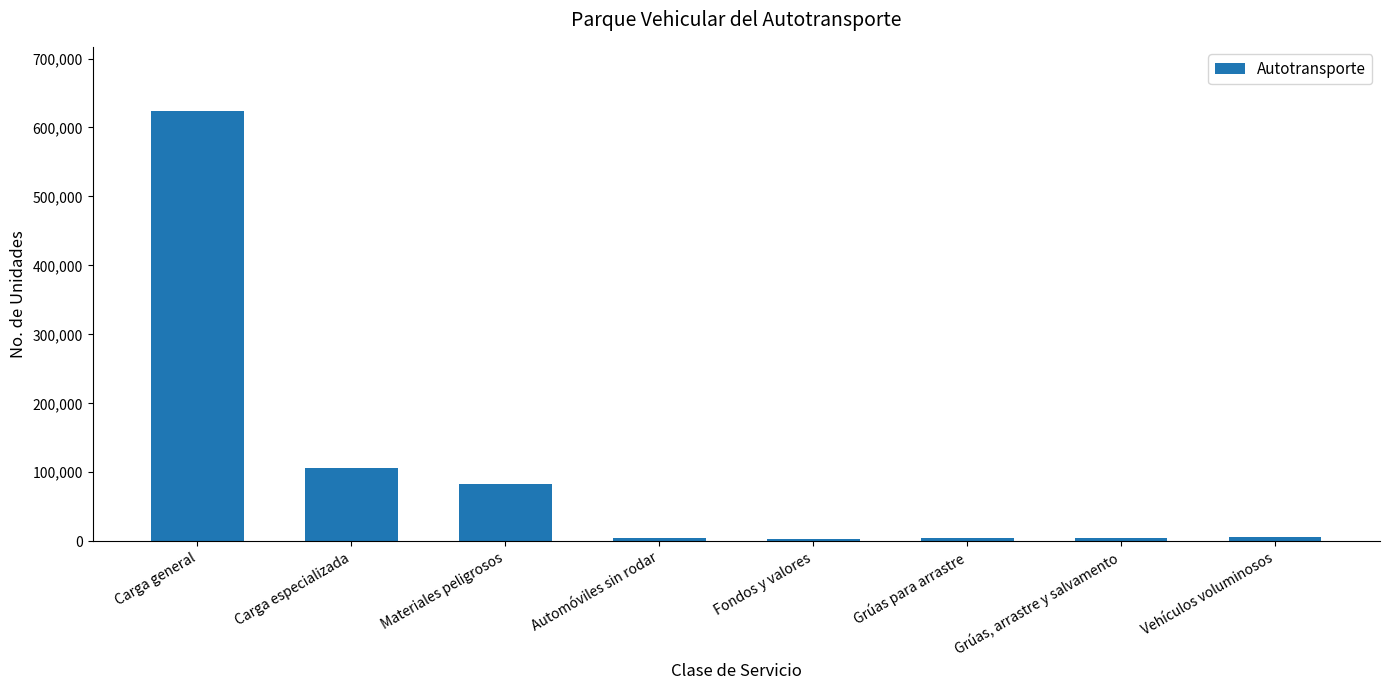

What is the value of the 3rd bar from the left?

83099